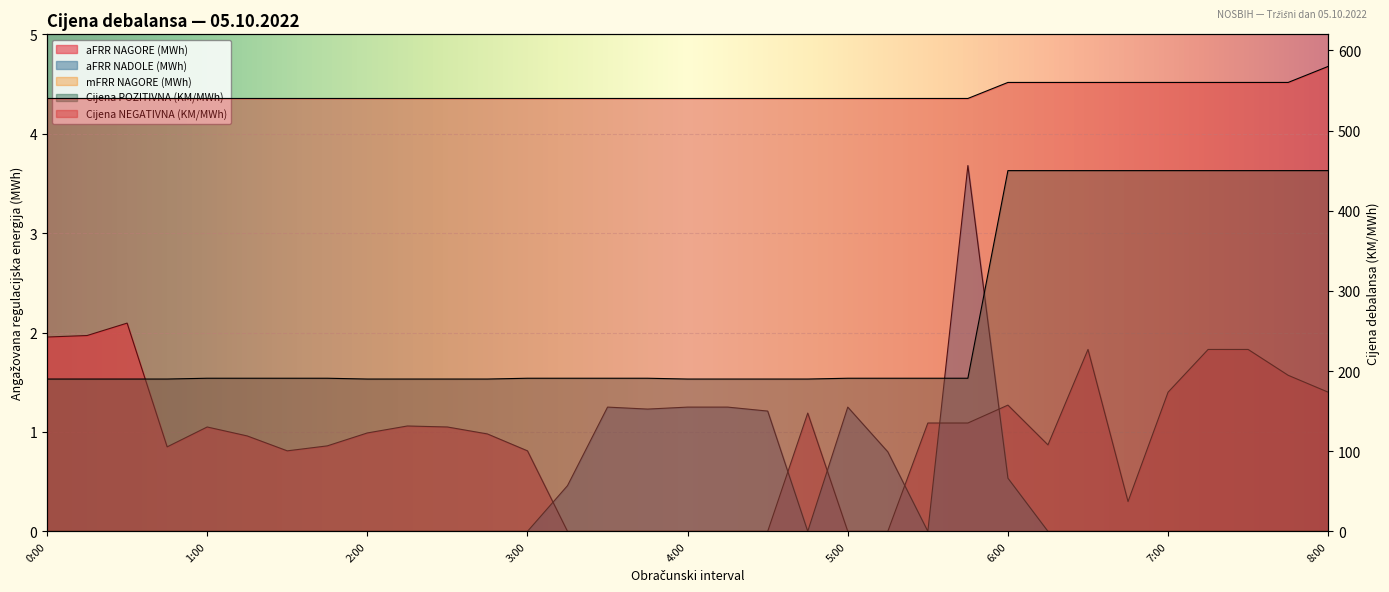

At which label is Cijena NEGATIVNA (KM/MWh) closest to 560?

6:00